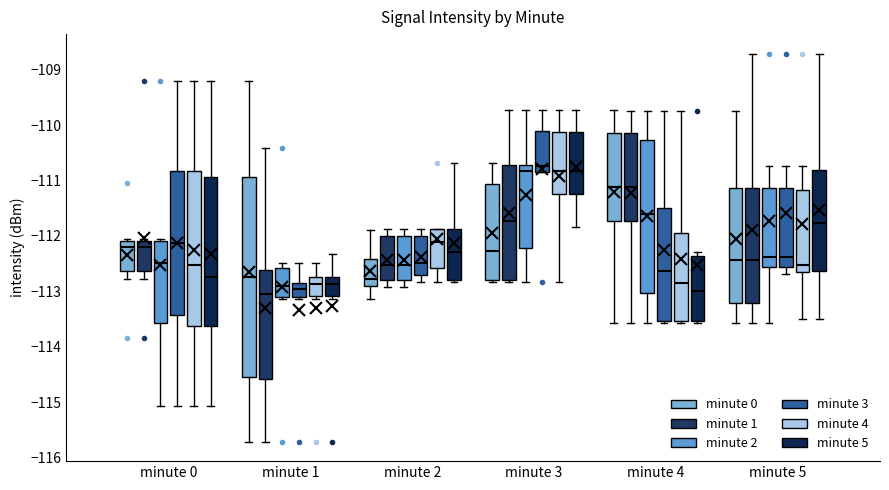

Which box is the tallest, from its lower edge to its upper edge?

minute 1 (minute 0)